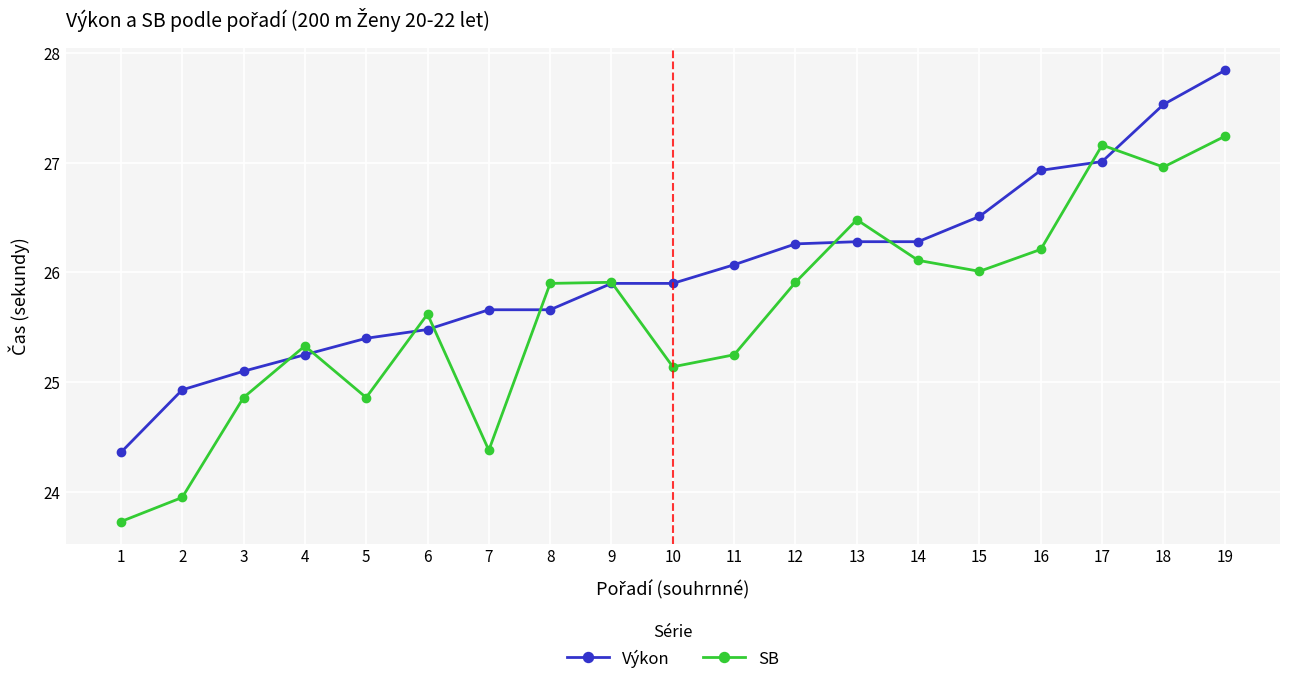

Rank the series at 13 from lowest to highest value.

Výkon, SB